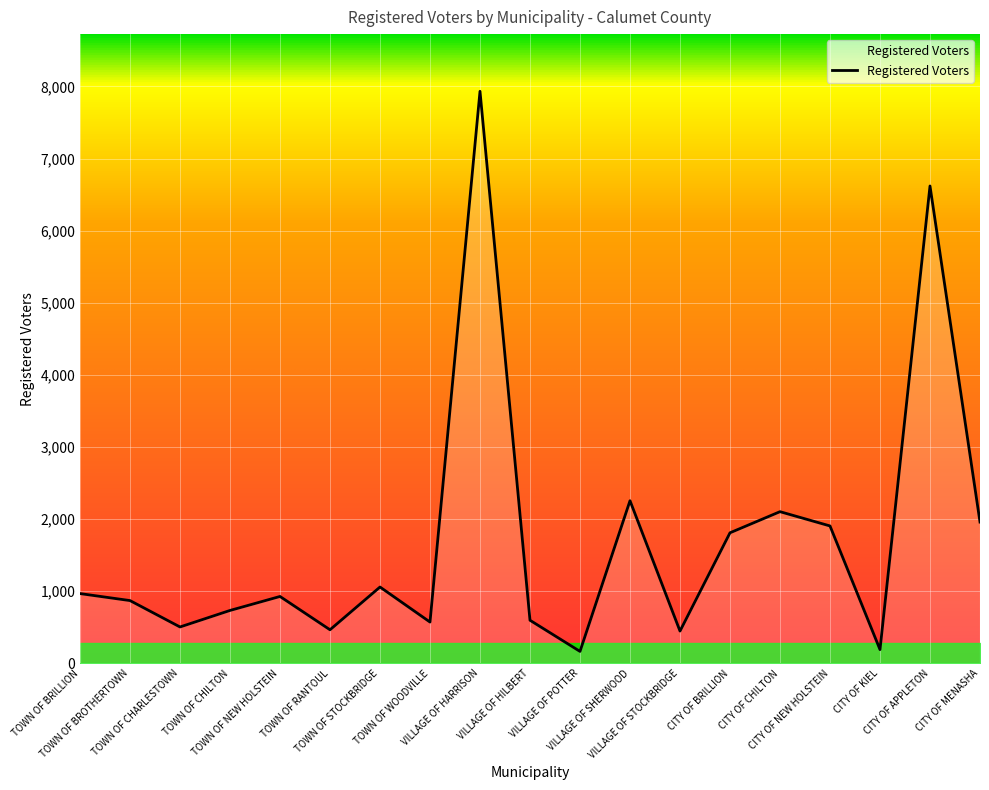

What is the difference between the maximum and minimum values?

7768